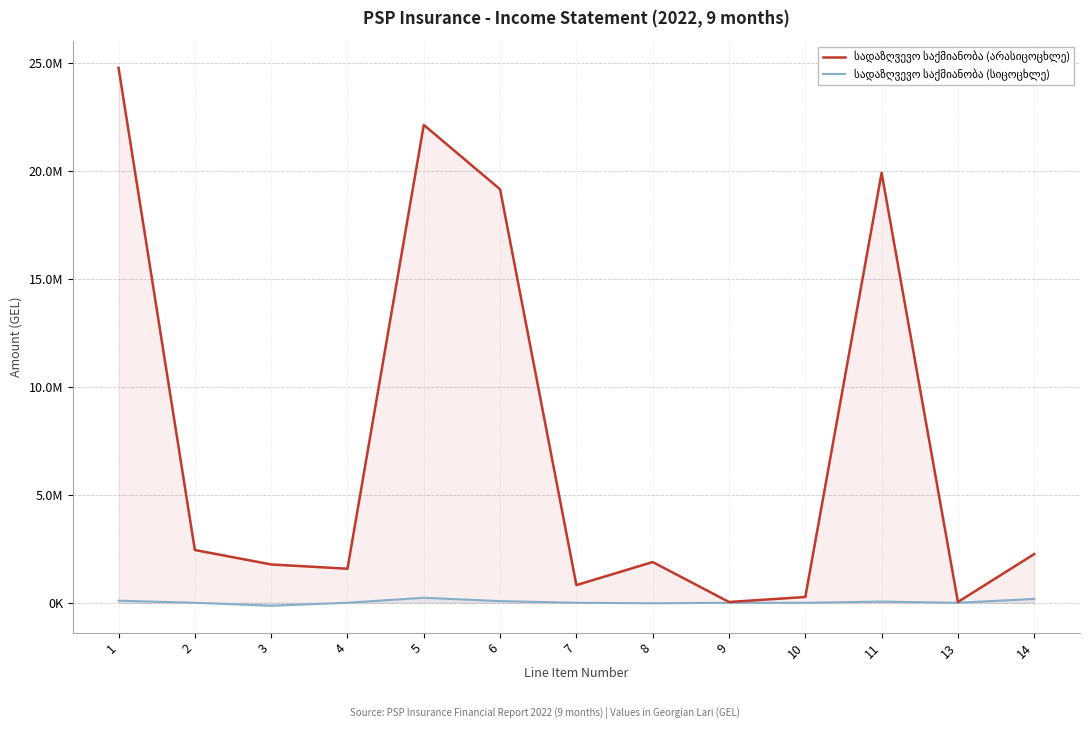

What are all the series names shown in the legend?

სადაზღვევო საქმიანობა (არასიცოცხლე), სადაზღვევო საქმიანობა (სიცოცხლე)